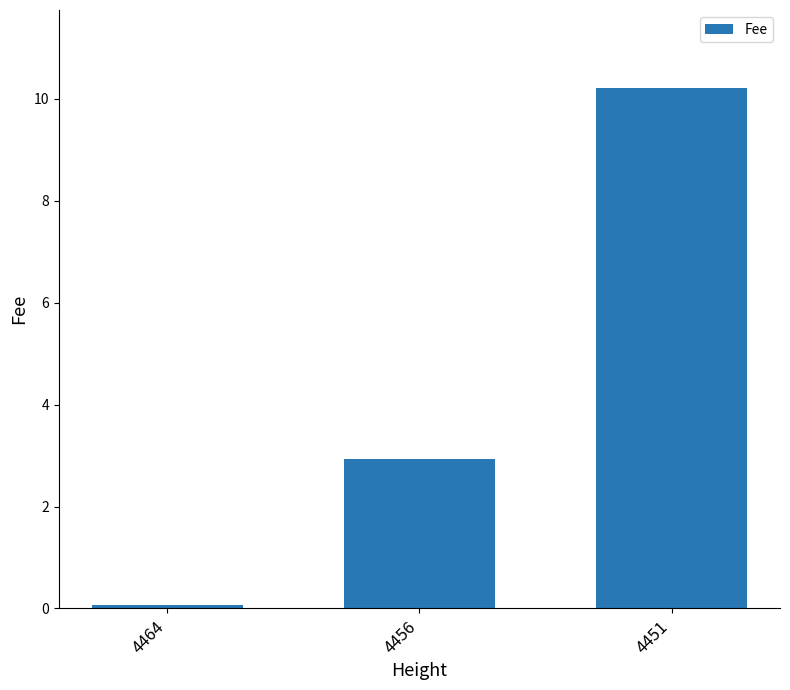

Reading left to right, transcribe all the data shown in this chart.

0.1	2.9	10.2